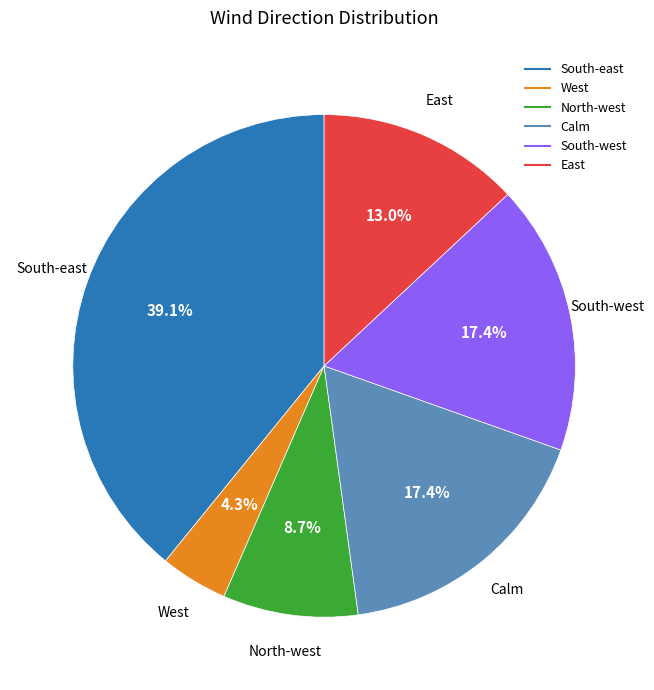

Is there a majority slice in this chart?

No